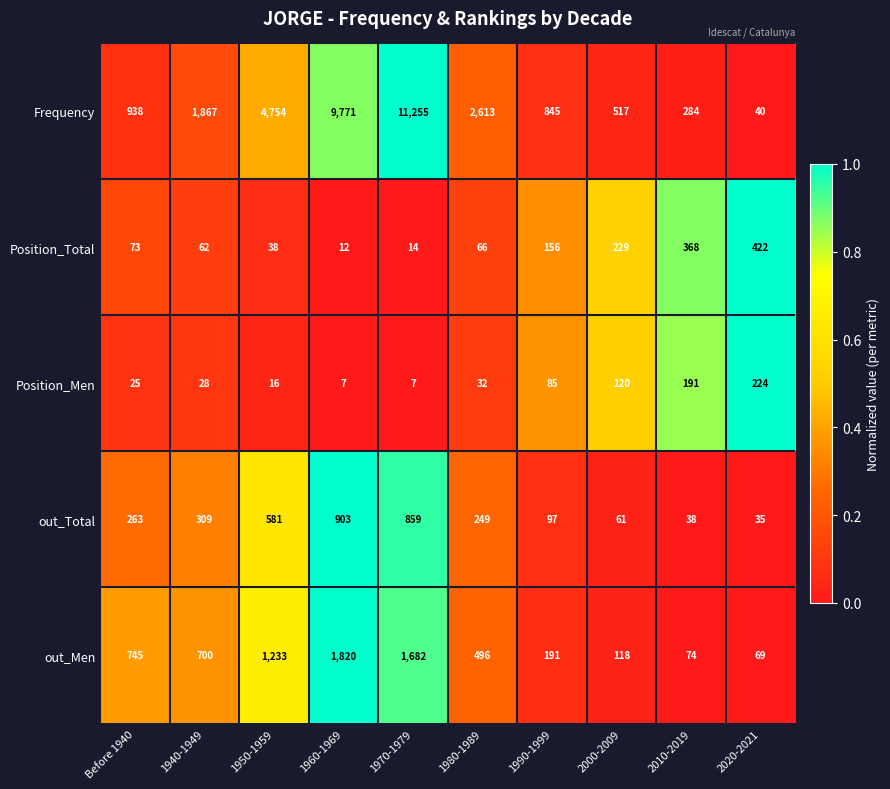

Which category has the highest value in the Position_Total series?

2020-2021